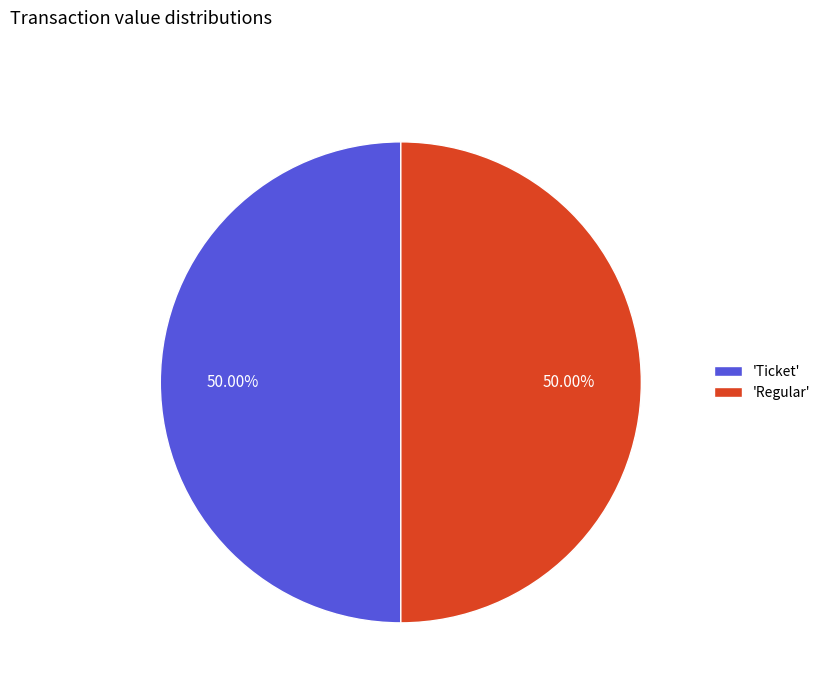

Is the sum of 'Regular' and 'Ticket' greater than half?

Yes